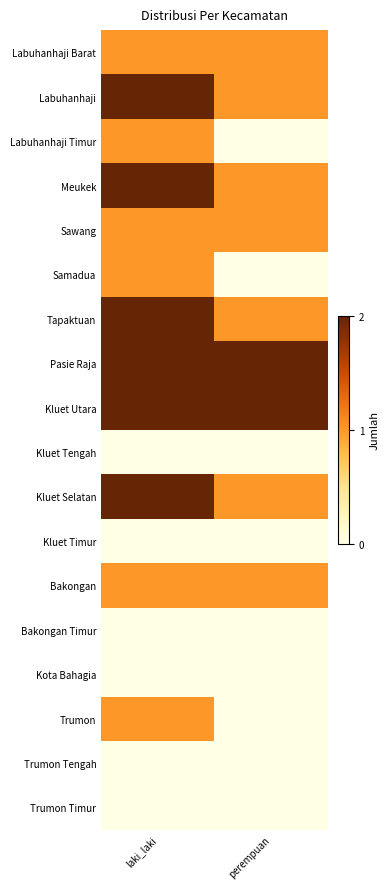

List the series in order of their peak value, highest first.

Labuhanhaji, Meukek, Tapaktuan, Pasie Raja, Kluet Utara, Kluet Selatan, Labuhanhaji Barat, Labuhanhaji Timur, Sawang, Samadua, Bakongan, Trumon, Kluet Tengah, Kluet Timur, Bakongan Timur, Kota Bahagia, Trumon Tengah, Trumon Timur